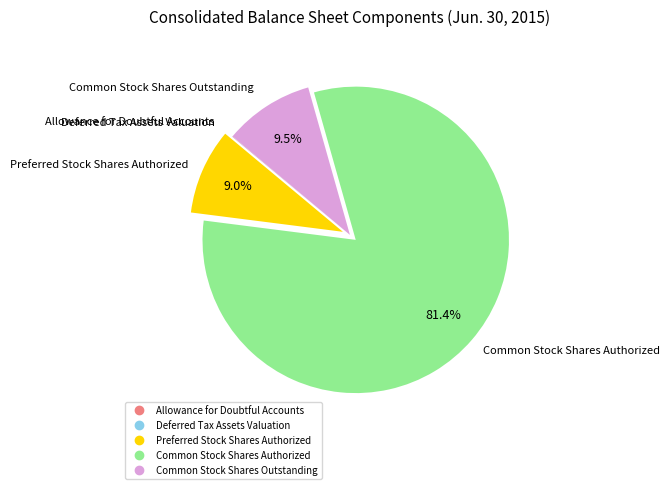

Which slice represents more than half of the pie?

Common Stock Shares Authorized